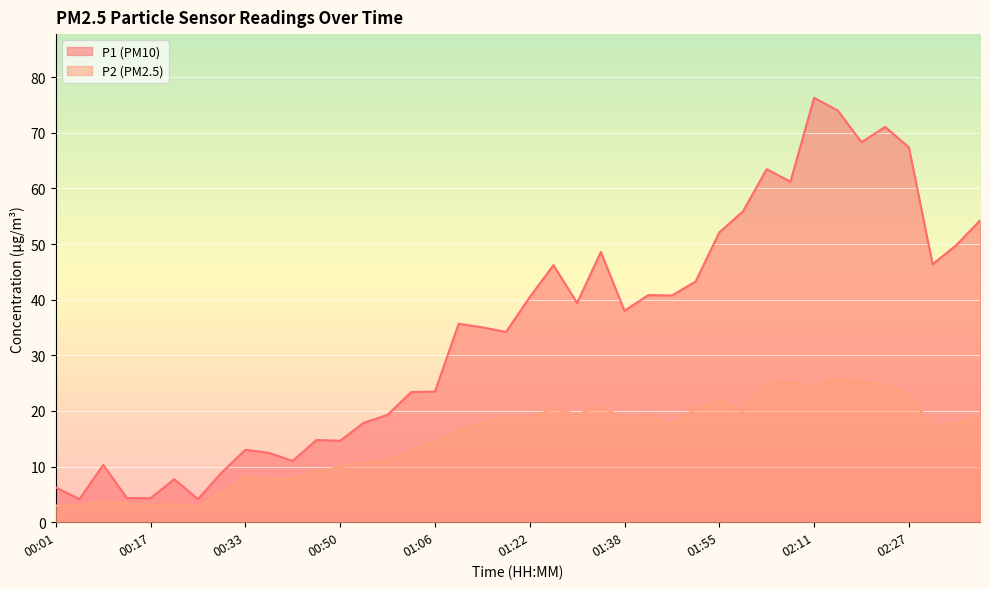

True or false: P2 and P1 cross at least once.

False